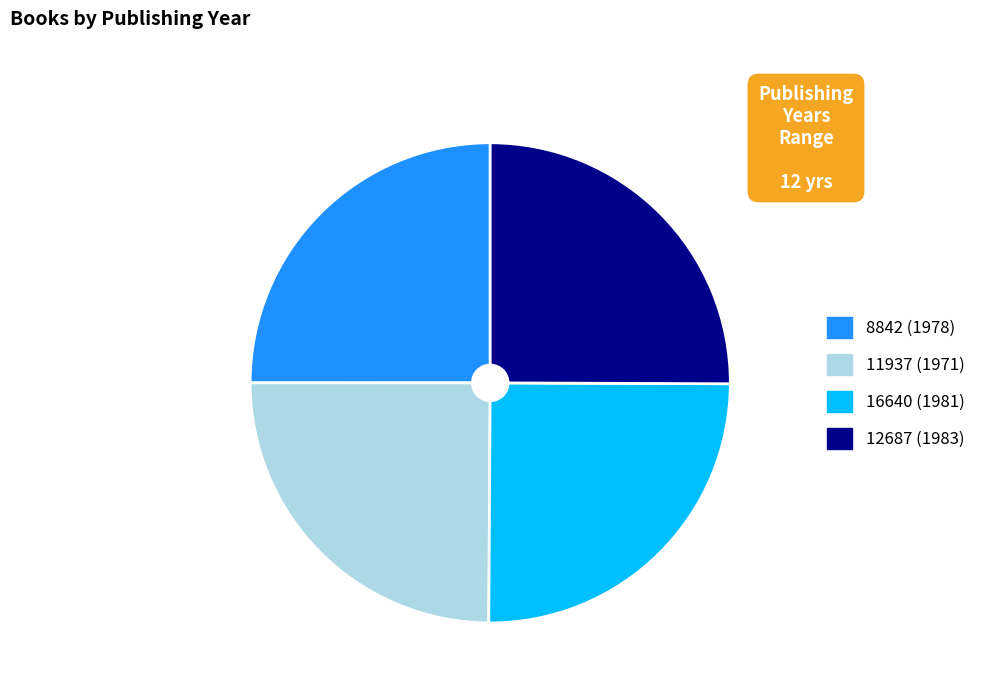

How many slices are in this pie chart?

4